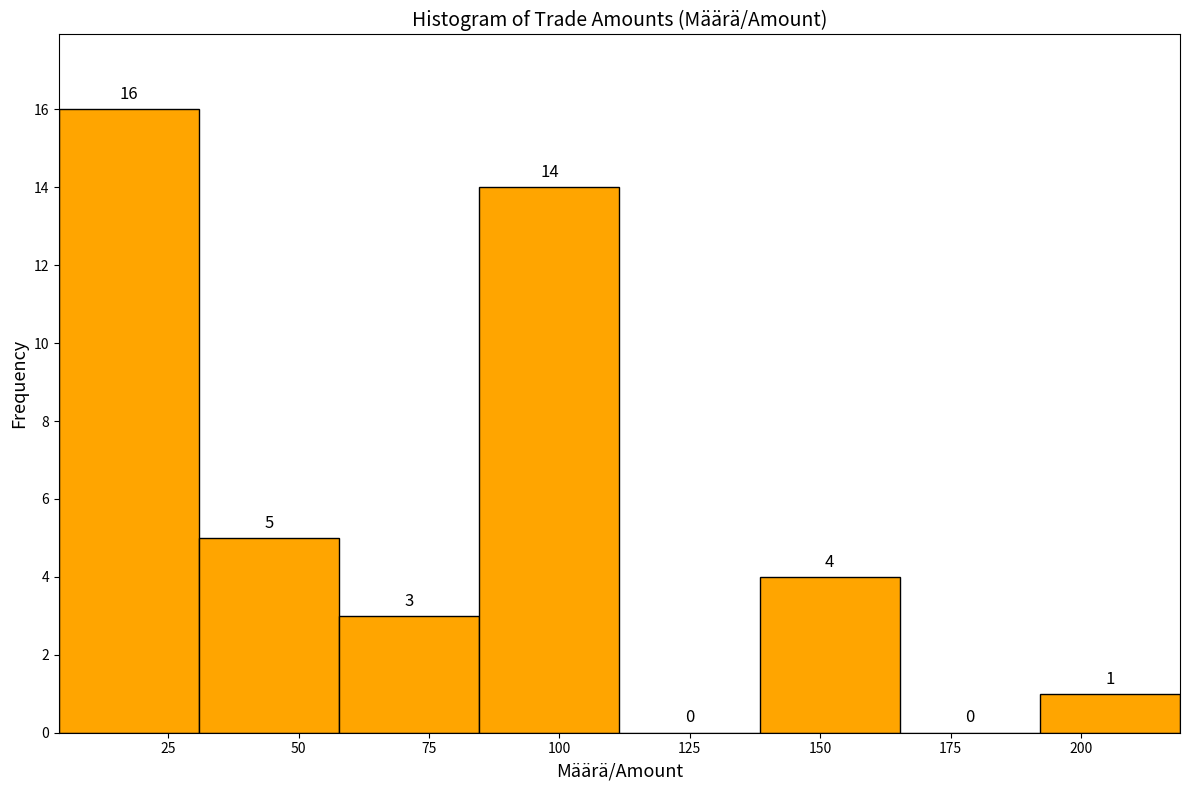

Reading left to right, list every bar in this chart as the range it spans on the x-axis followed by its height. The bar edges are not printed on the chart, so give them approximately, as read against the axis.

5 to 30: 16
30 to 60: 5
60 to 85: 3
85 to 110: 14
110 to 140: 0
140 to 165: 4
165 to 190: 0
190 to 220: 1